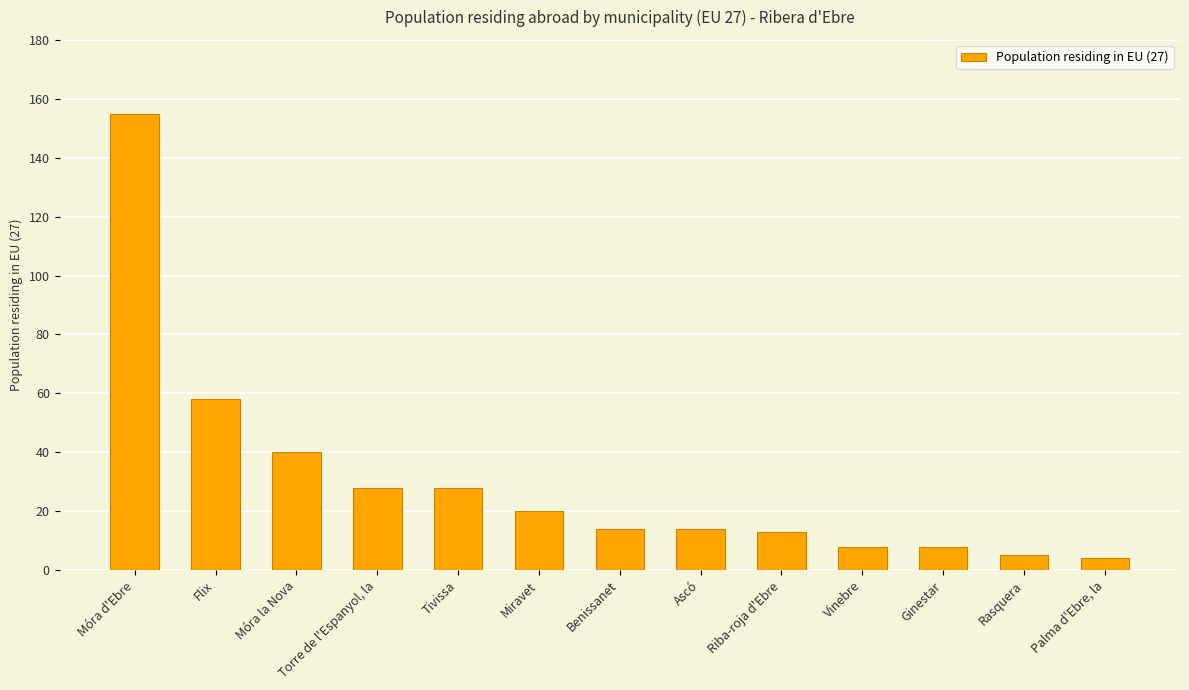

True or false: the data shows 2 at Vinebre.

False